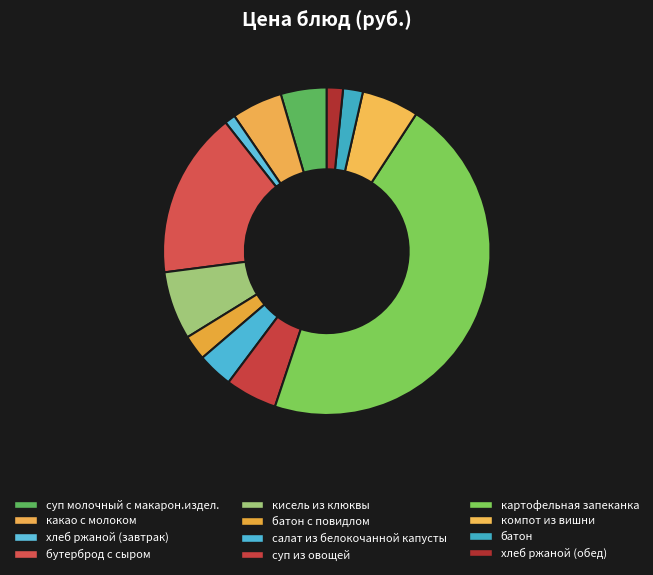

To the nearest percent, what is the difference between the батон с повидлом and кисель из клюквы slice percentages?

4%